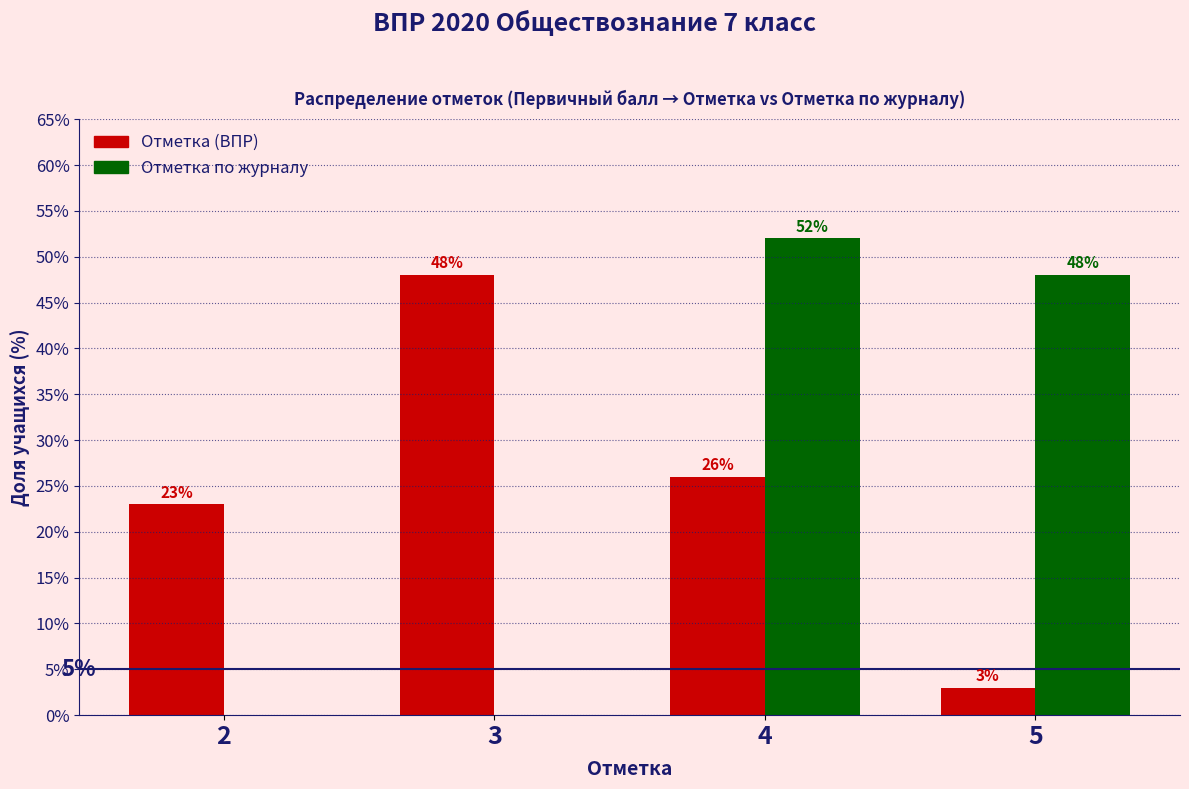

Count the number of categories in the chart.

4